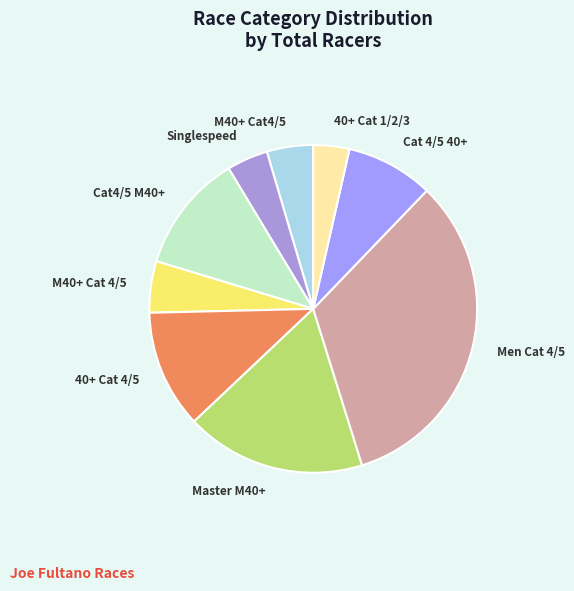

Which slice is the smallest?

40+ Cat 1/2/3